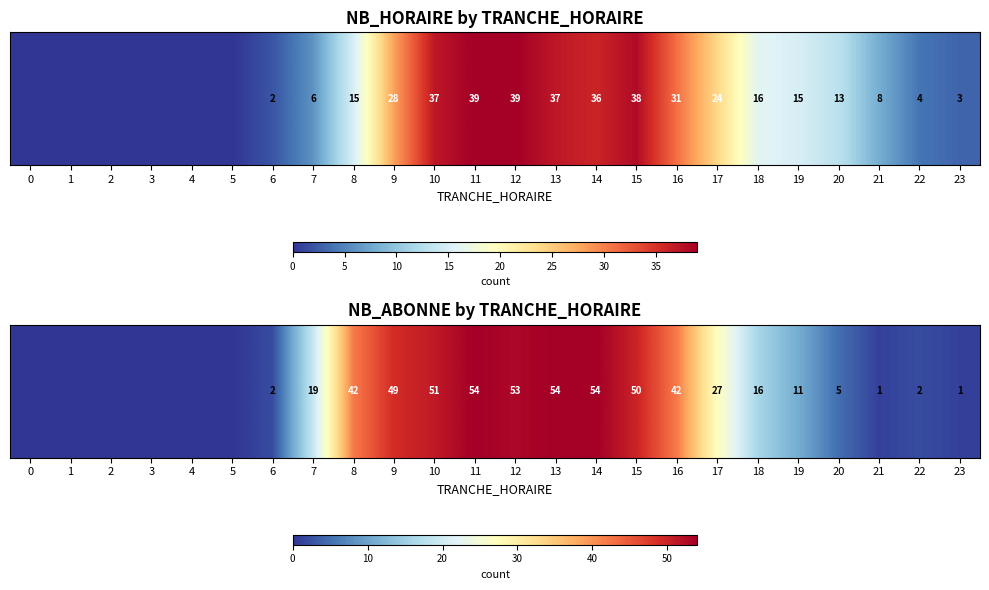

Reading left to right, list all the values displayed in this chart.

0=0	1=0	2=0	3=0	4=0	5=0	6=2	7=19	8=42	9=49	10=51	11=54	12=53	13=54	14=54	15=50	16=42	17=27	18=16	19=11	20=5	21=1	22=2	23=1